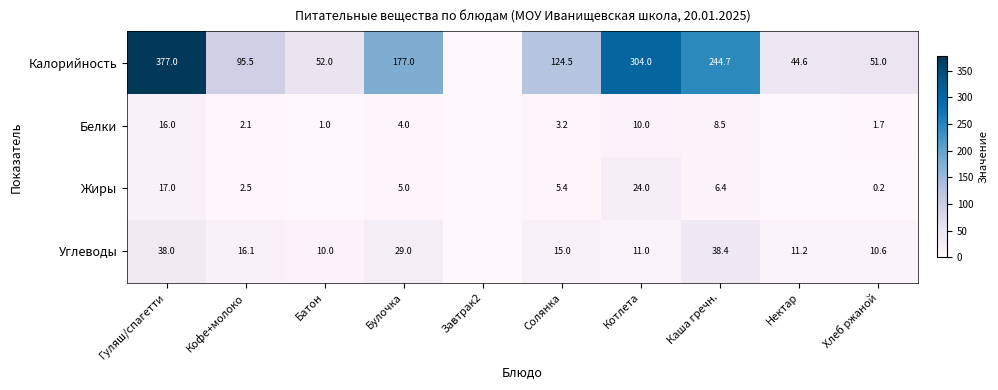

How many series are shown in this chart?

4